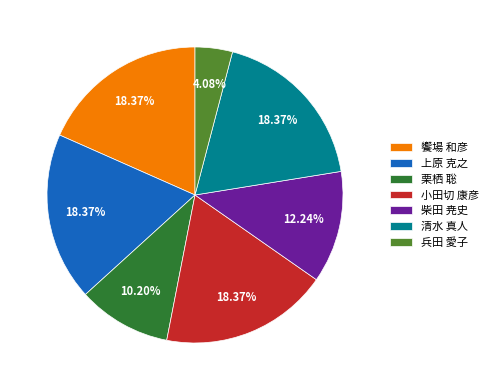

Count the number of slices in the pie.

7